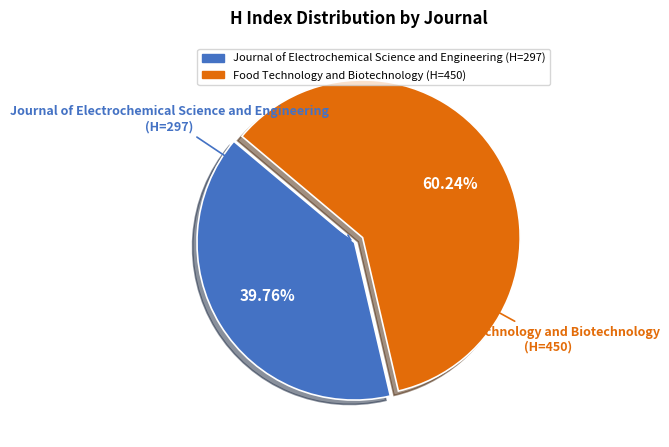

Do Journal of Electrochemical Science and Engineering and Food Technology and Biotechnology together represent more than half of the pie?

Yes